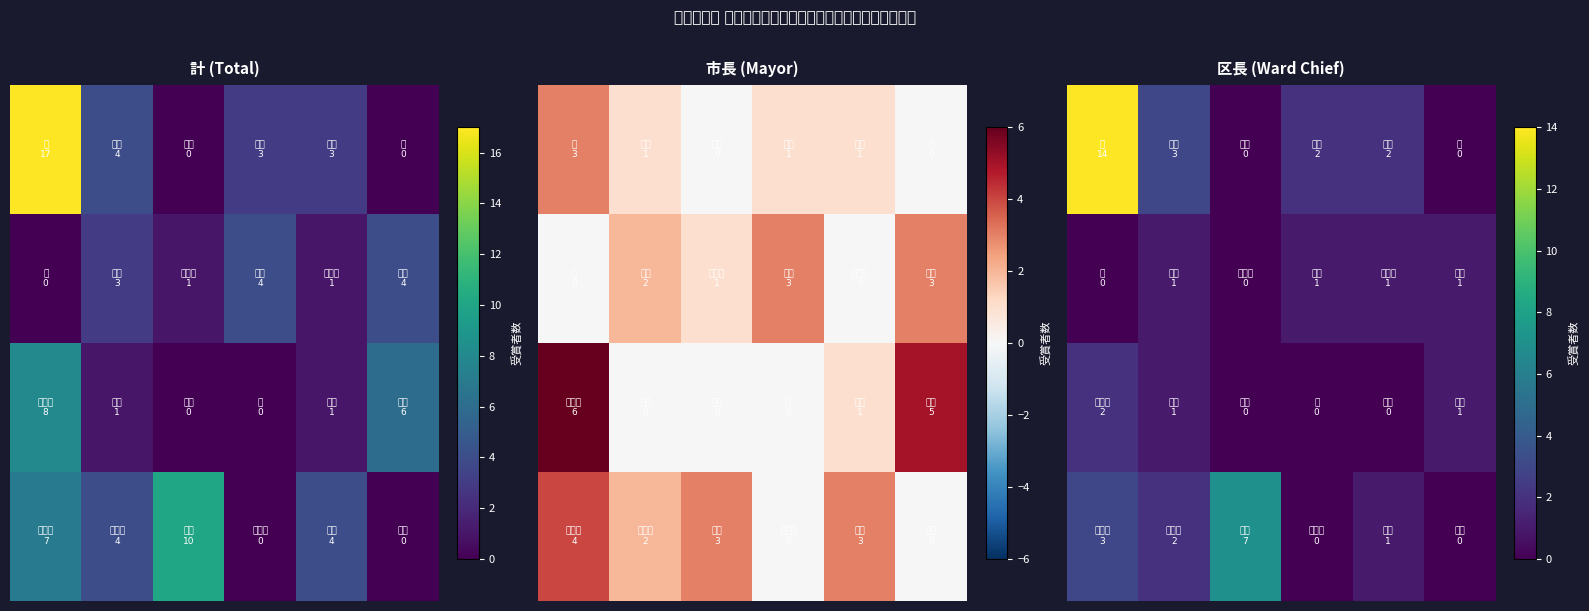

Count the row_2 values in the range 0 to 1.

5